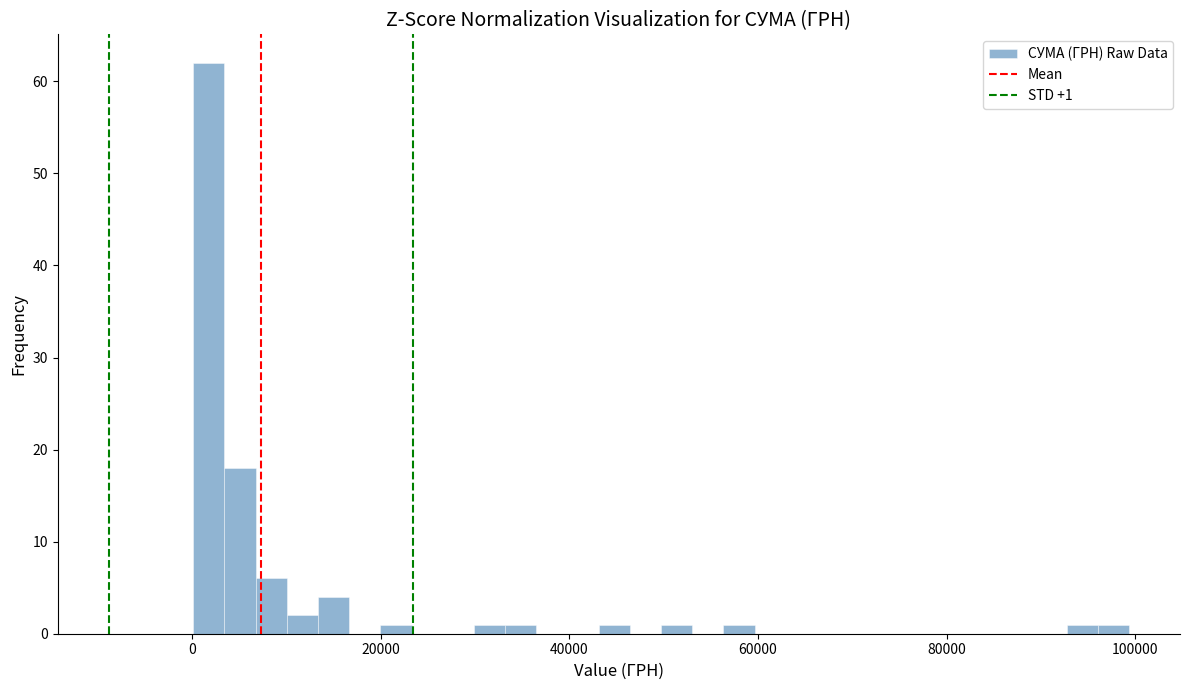

Around what value on the x-axis is the tallest bar? Give the approximate position of its centre, as read against the axis.

2000